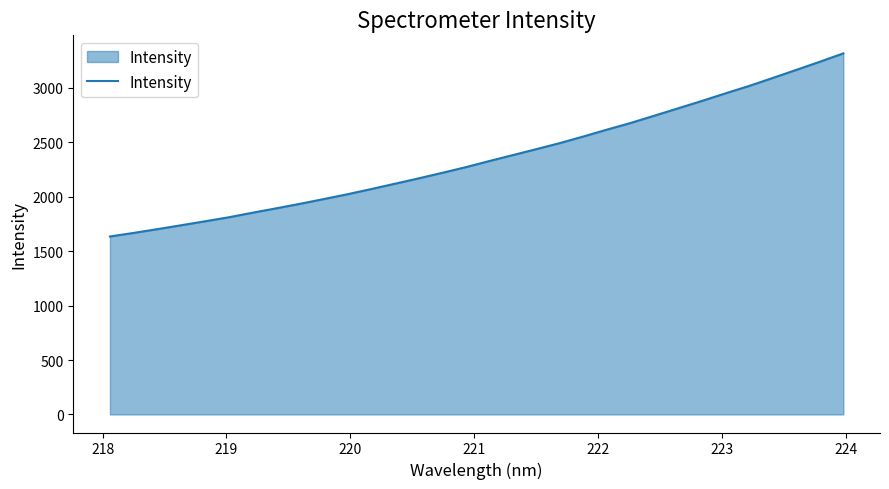

What is the difference between the maximum and minimum values?

1682.3